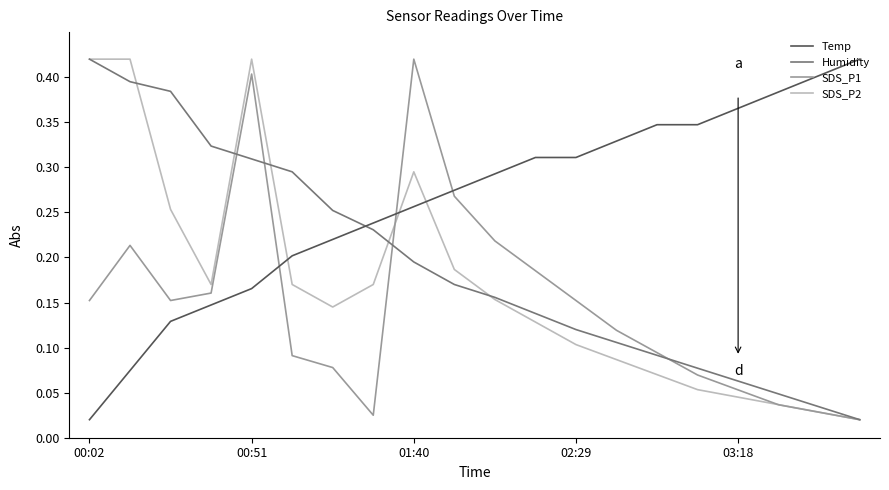

List the series in order of their overall mean, highest first.

Temp, Humidity, SDS_P2, SDS_P1